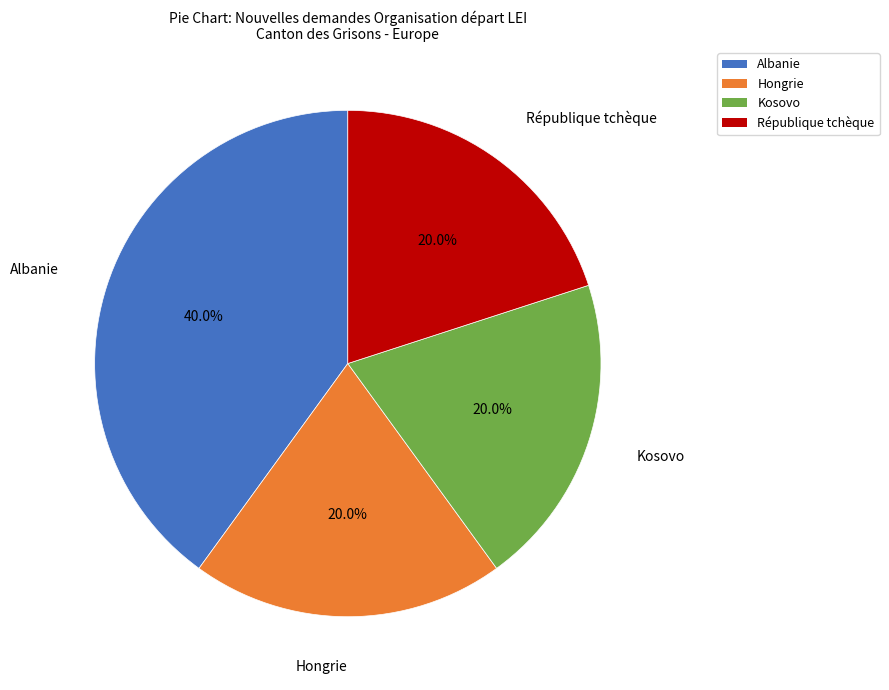

Does Albanie account for over 50% of the chart?

No